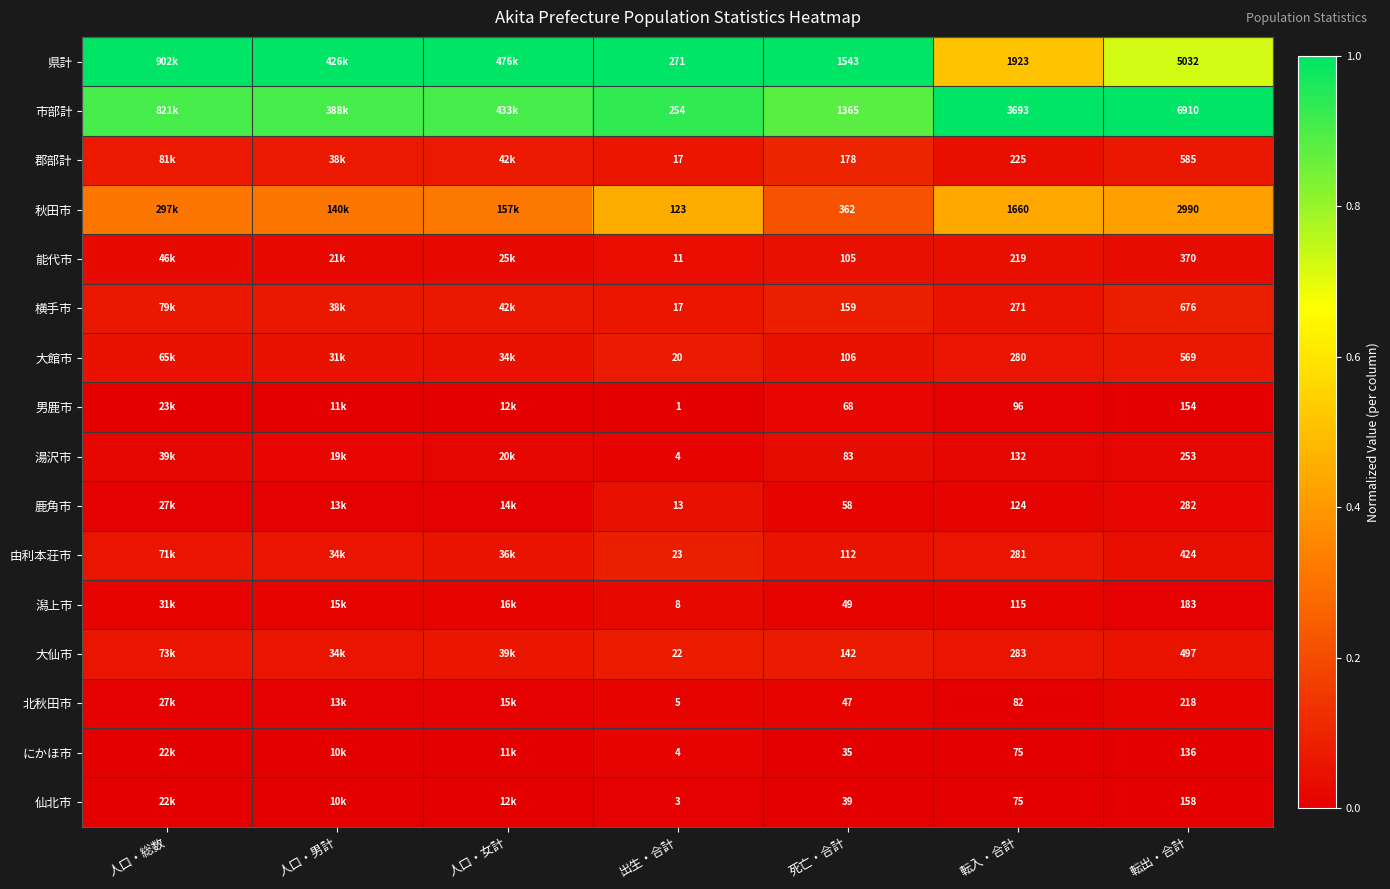

What is the total value across all series at 転入・合計?

9534.0